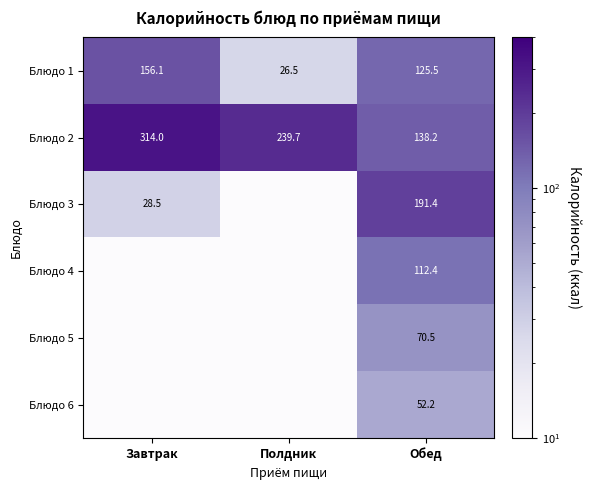

How many data points does each series have?

3